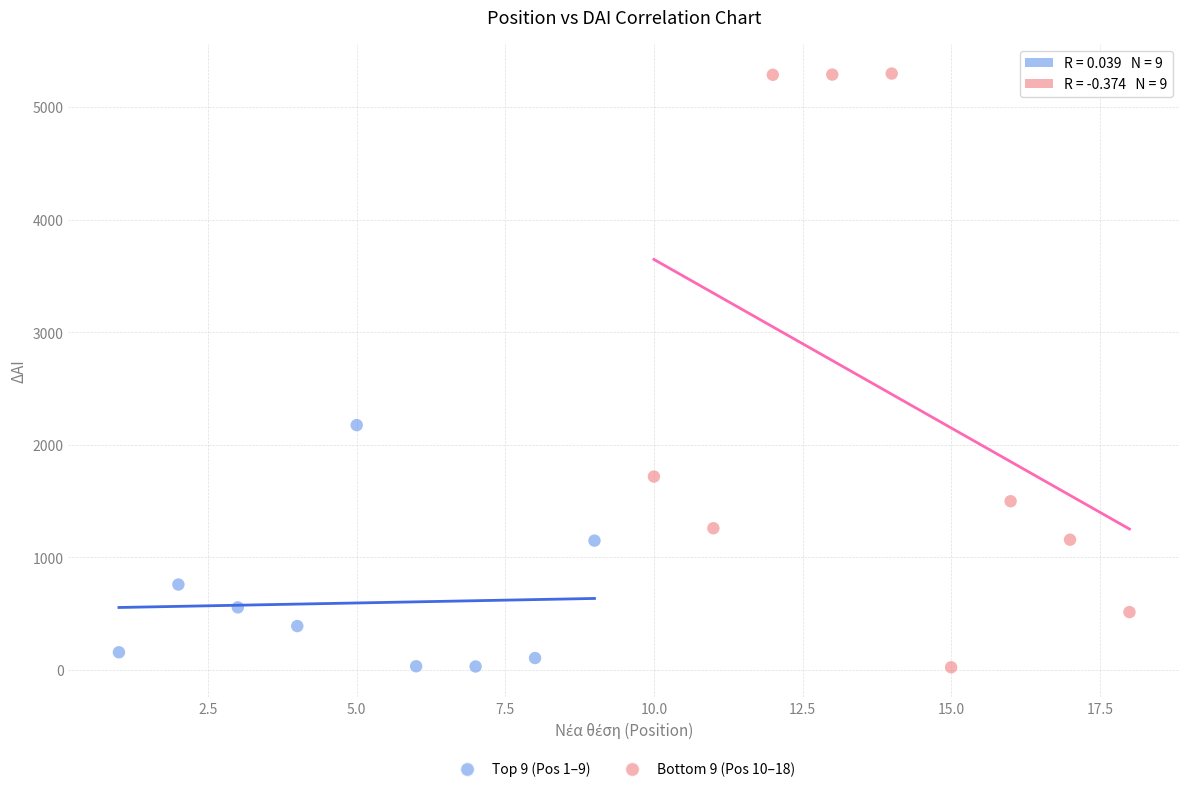

Which series has the largest Y range (max minus min)?

Bottom 9 (Pos 10–18)